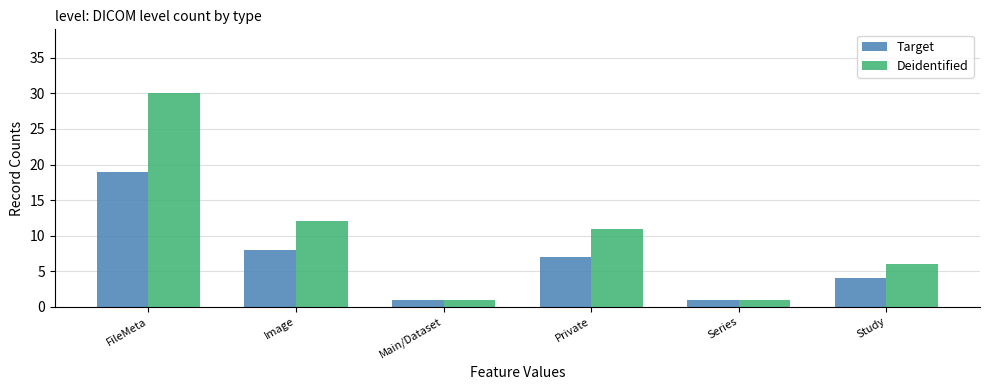

Is the value of Target at FileMeta greater than the value of Deidentified at Main/Dataset?

Yes